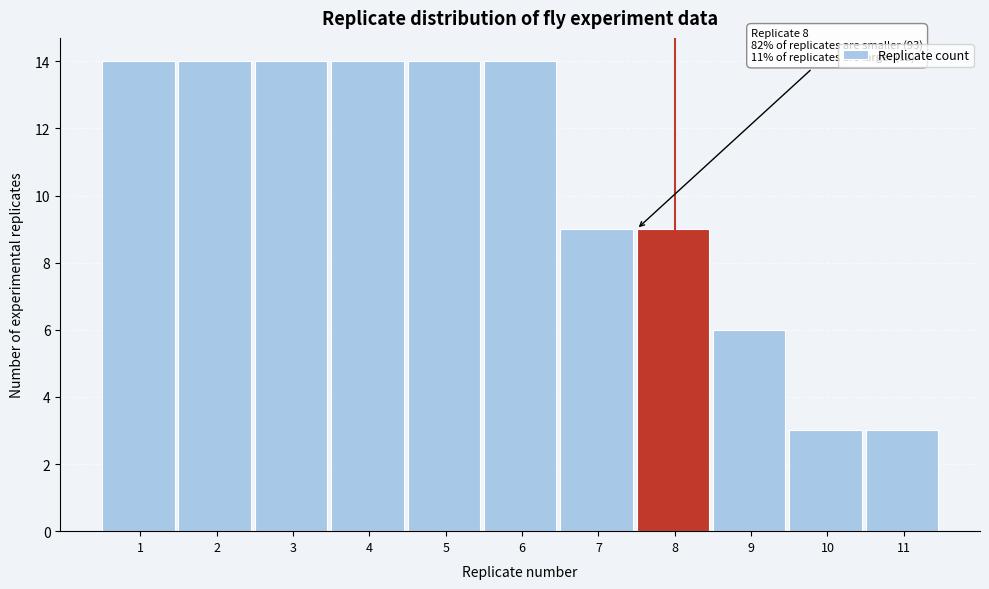

Reading left to right, transcribe all the data shown in this chart.

14	14	14	14	14	14	9	9	6	3	3